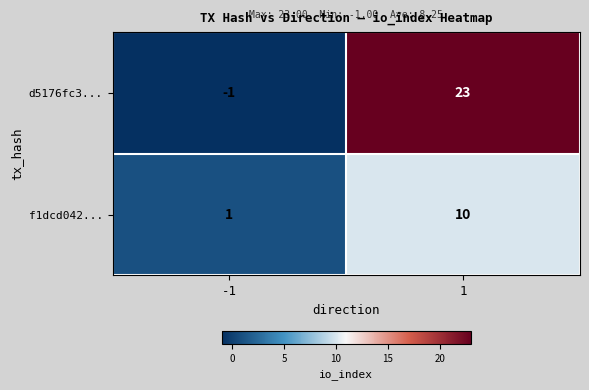

How many data points in d5176fc3... are less than 23?

1